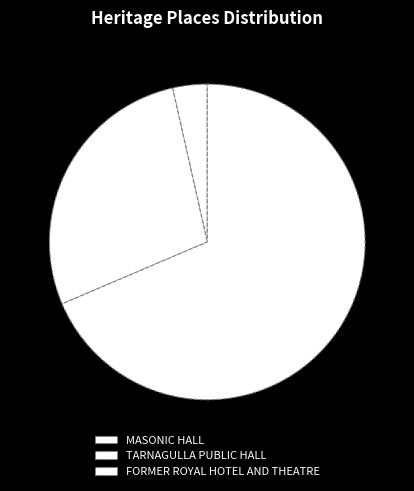

Rank the categories by value from lowest to highest.

MASONIC HALL, TARNAGULLA PUBLIC HALL, FORMER ROYAL HOTEL AND THEATRE